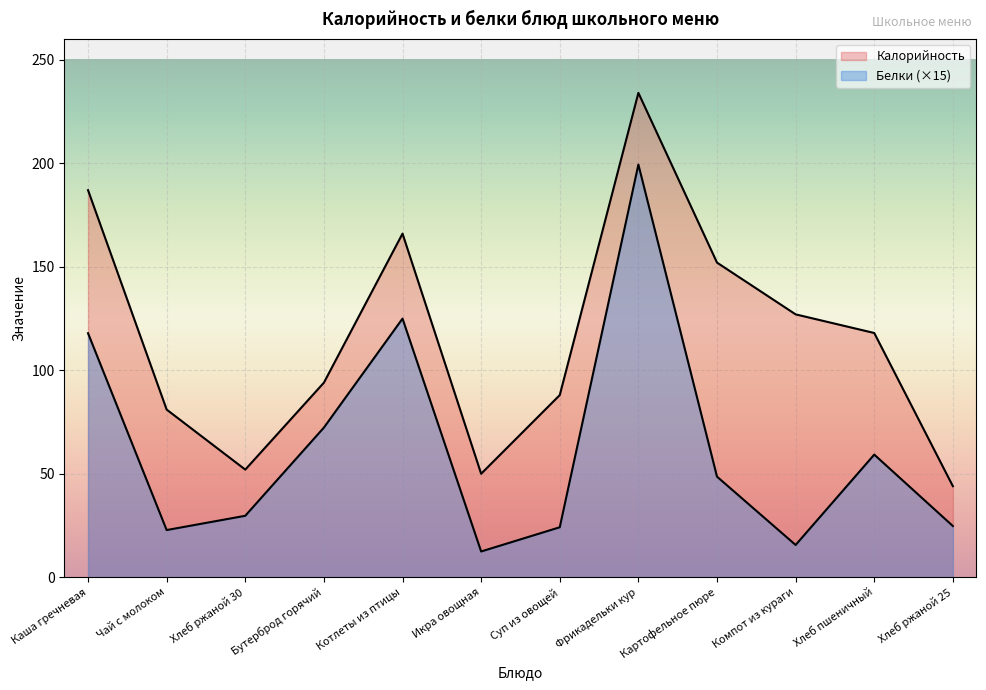

Which series changed the most between Каша гречневая and Компот из кураги?

Белки